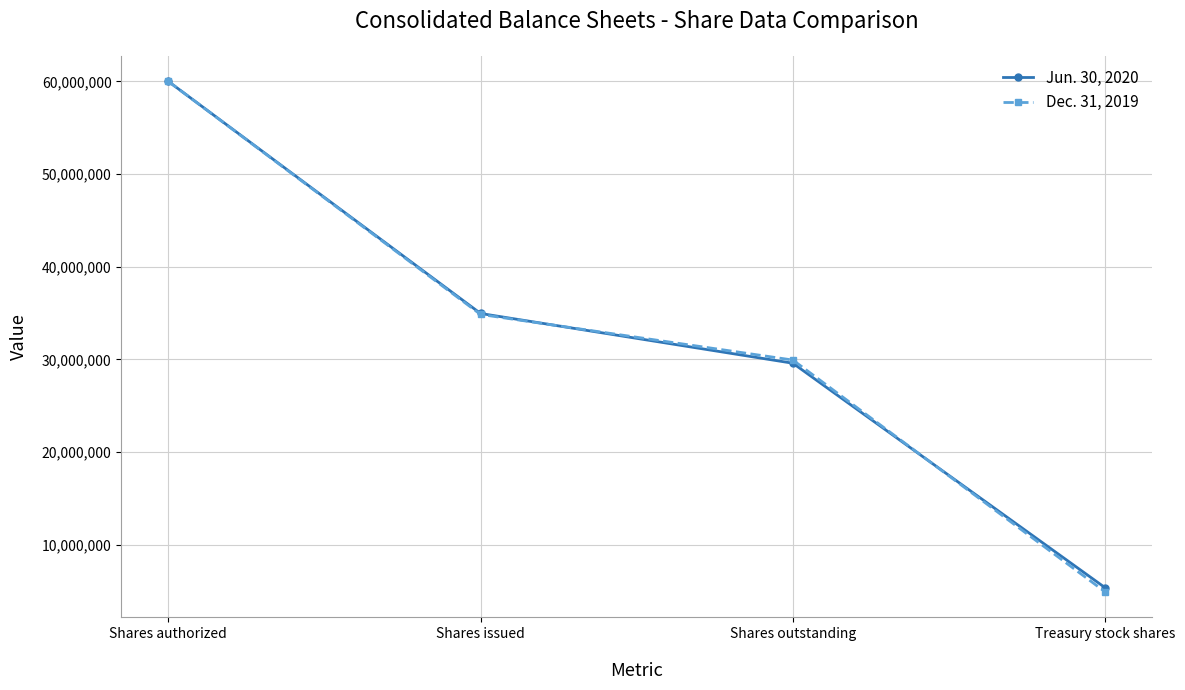

Reading right to left, transcribe all the data shown in this chart.

Jun. 30, 2020: 5368043	29589341	34957384	60000000
Dec. 31, 2019: 4921948	29931809	34853757	60000000